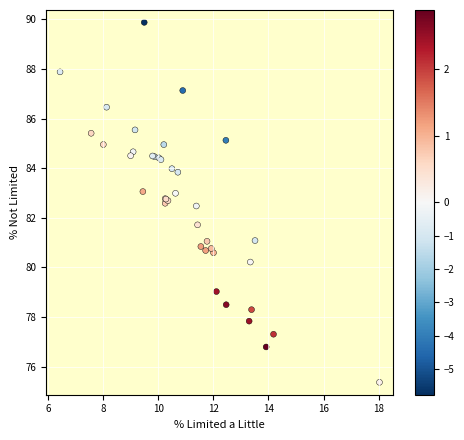

What Y value in the scatter plot is closest to 82?

81.7